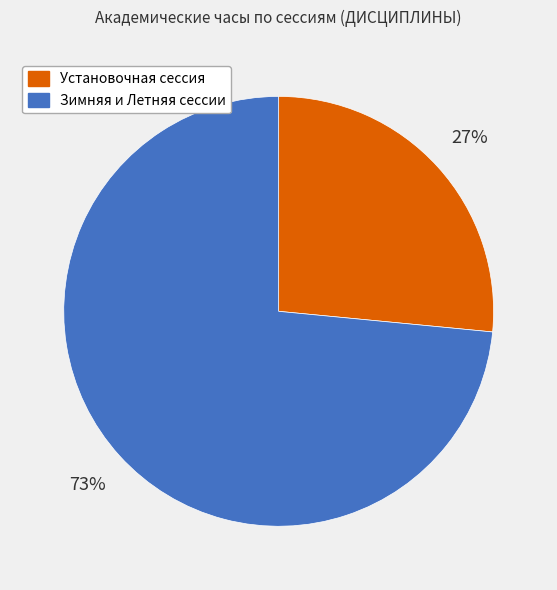

What is the largest slice in the pie chart?

Зимняя и Летняя сессии